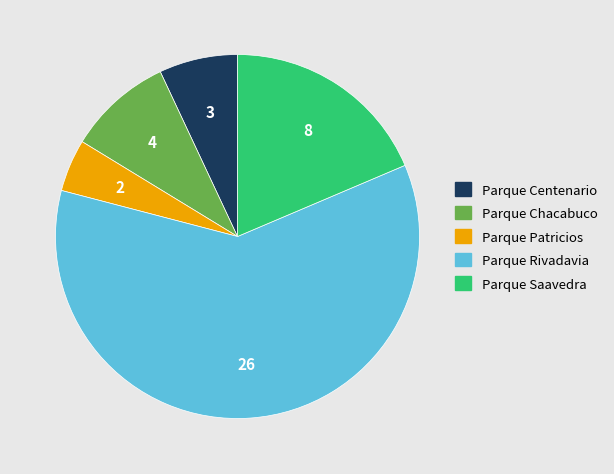

Which slice is the largest?

Parque Rivadavia